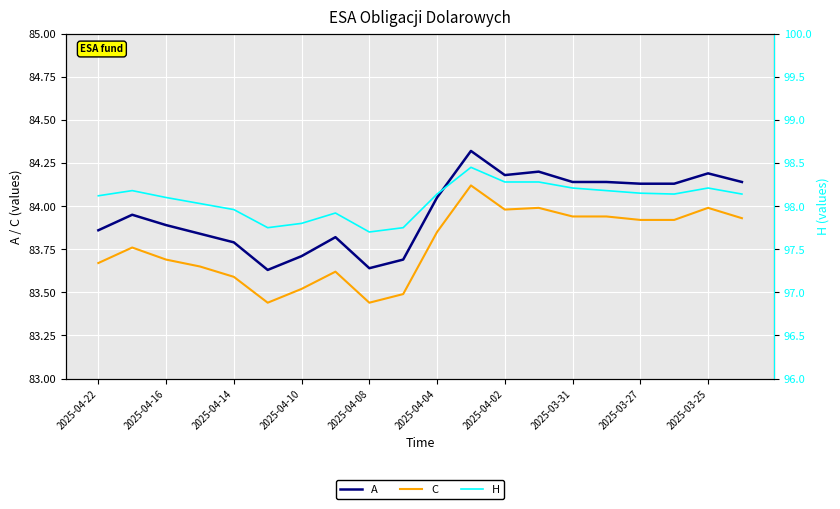

What is the highest value of the A series?

84.3